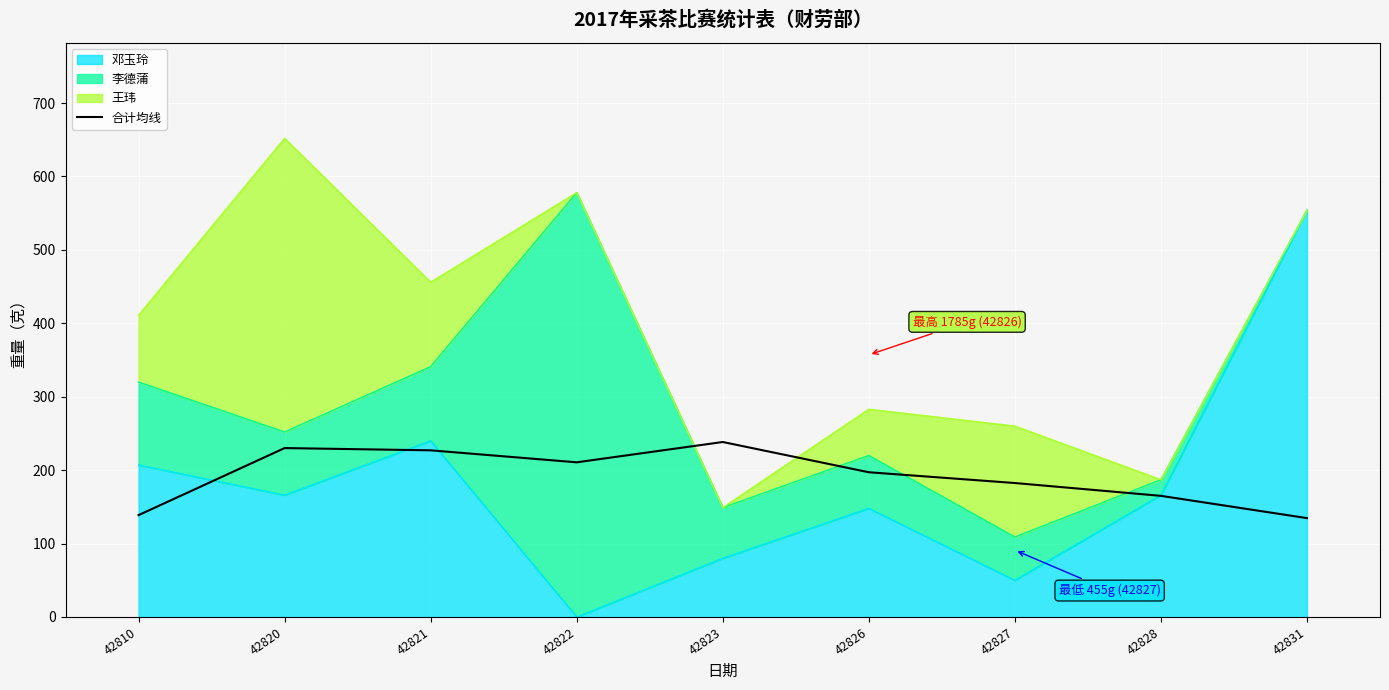

Rank the categories by value from highest to lowest.

42823, 42820, 42821, 42822, 42826, 42827, 42828, 42810, 42831